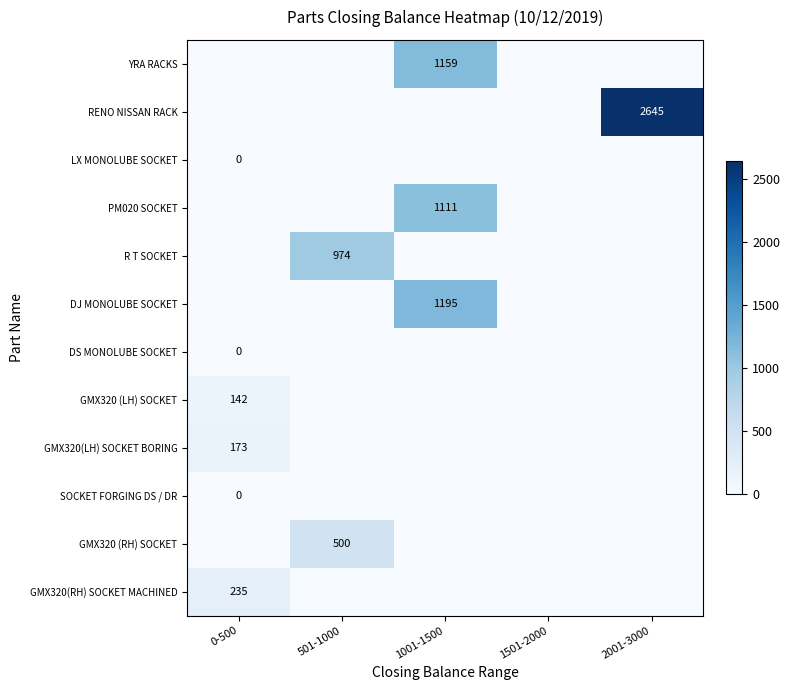

How many series are shown in this chart?

12